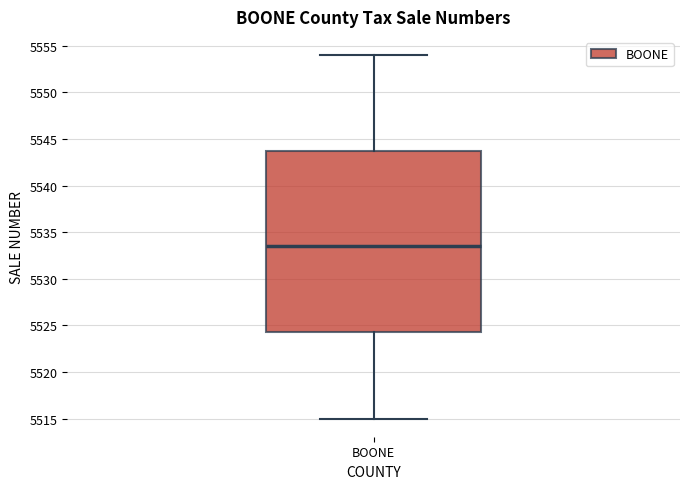

Where does the upper whisker of the box for BOONE end on the y-axis? The values are not printed on the chart, so give them approximately, as read against the axis.

5554.0